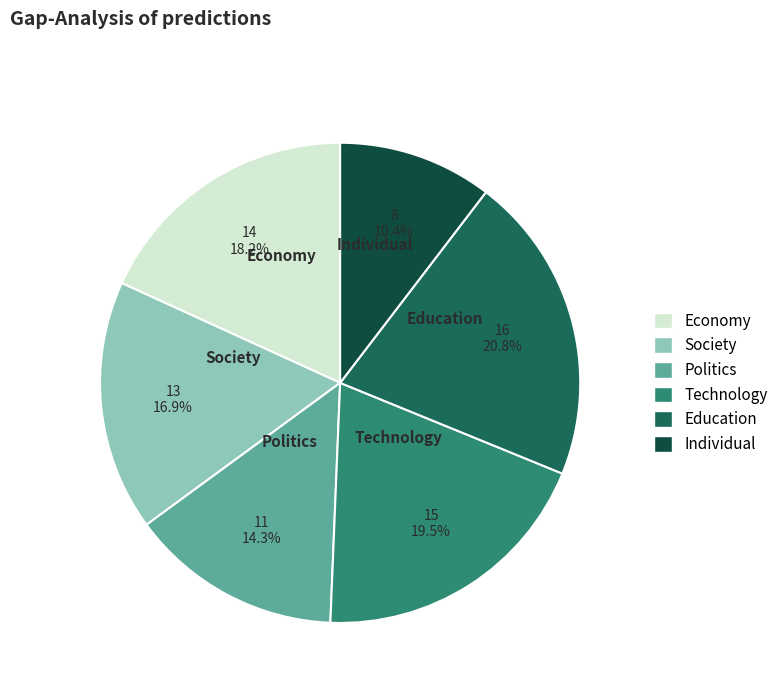

How many slices are in this pie chart?

6